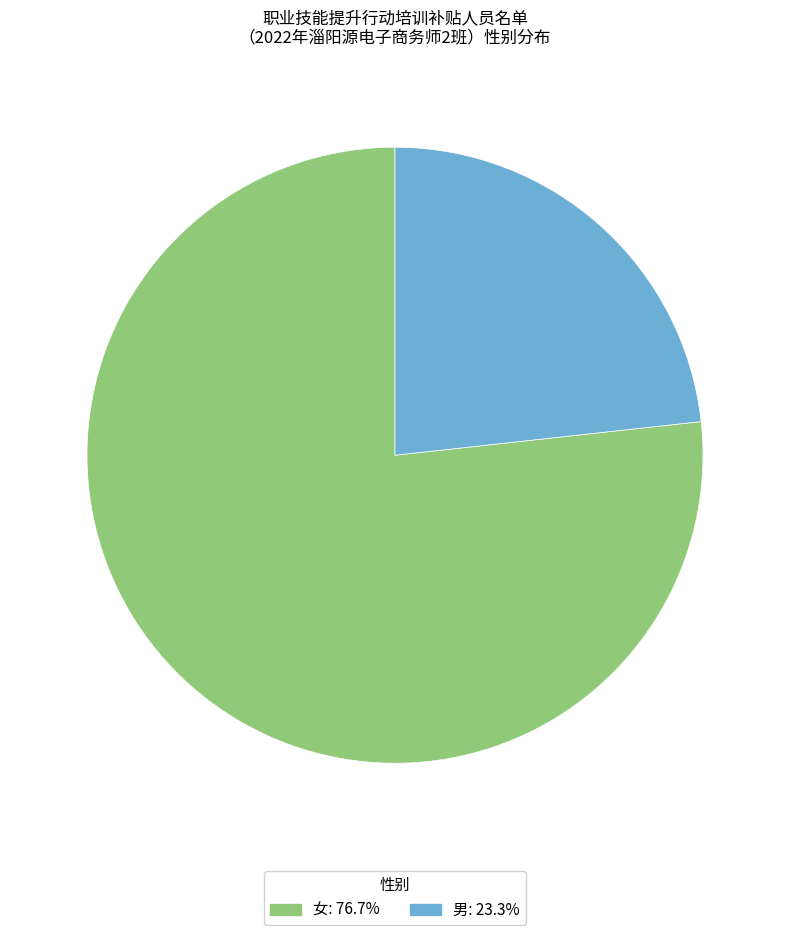

Count the number of slices in the pie.

2